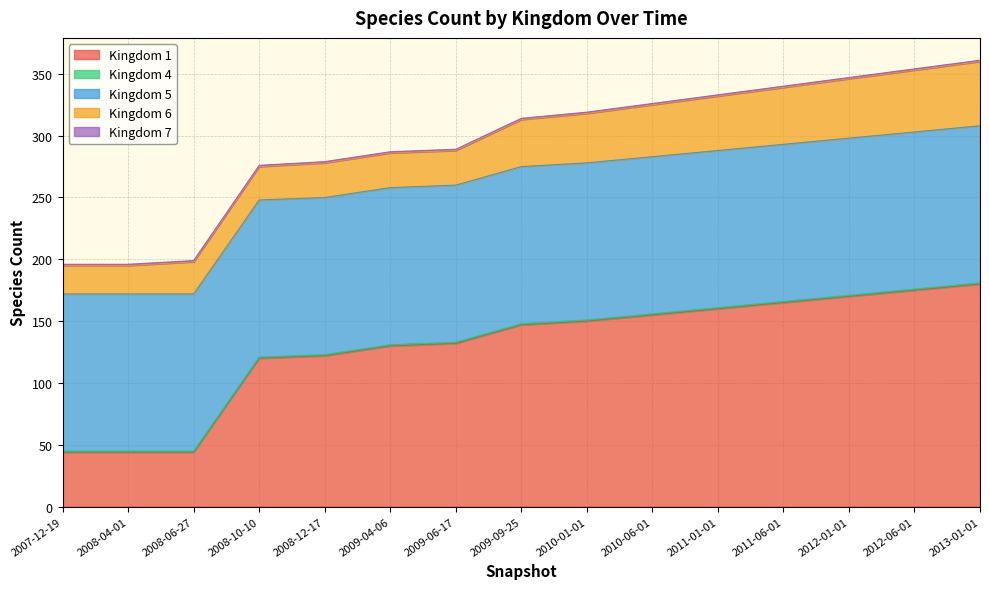

What is the label of the 11th point from the left?

2011-01-01